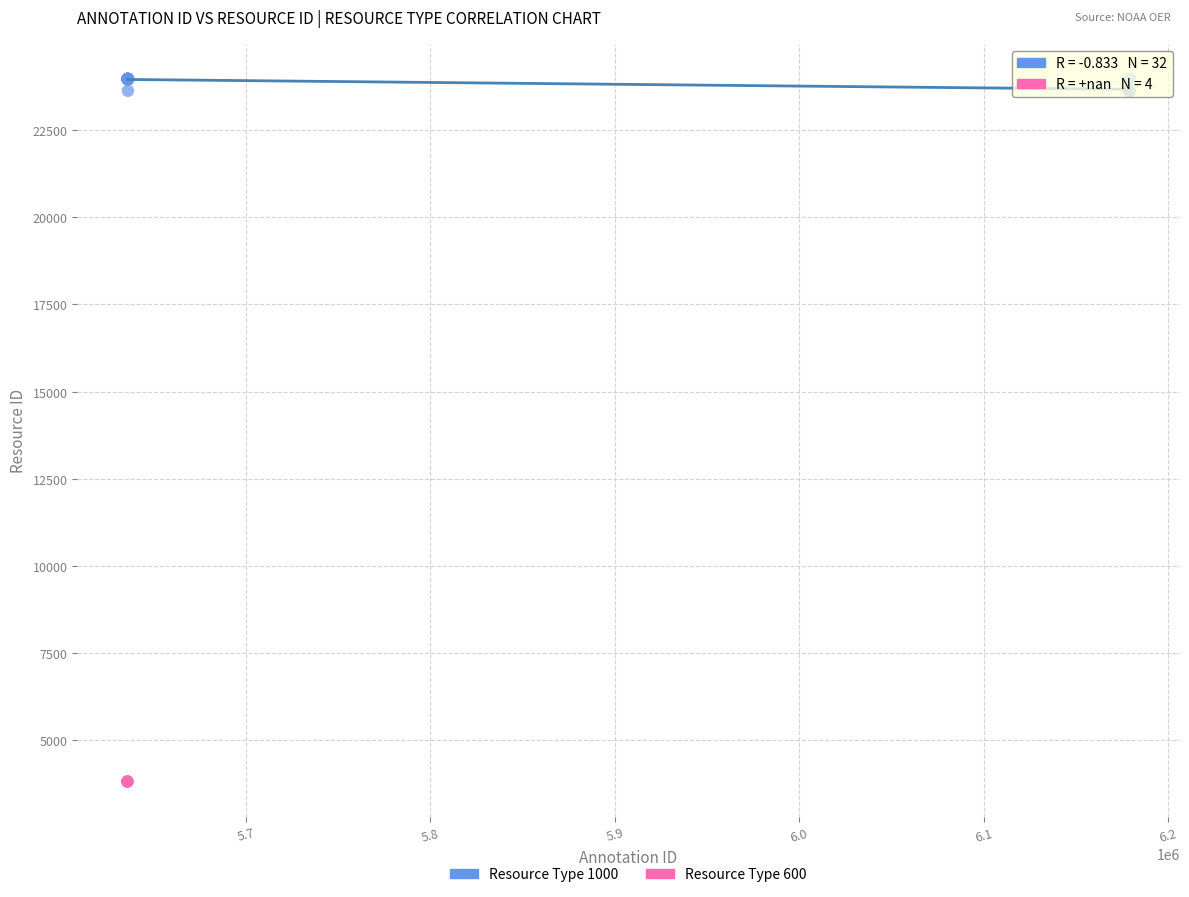

Which series contains the lowest Y value?

Resource Type 600